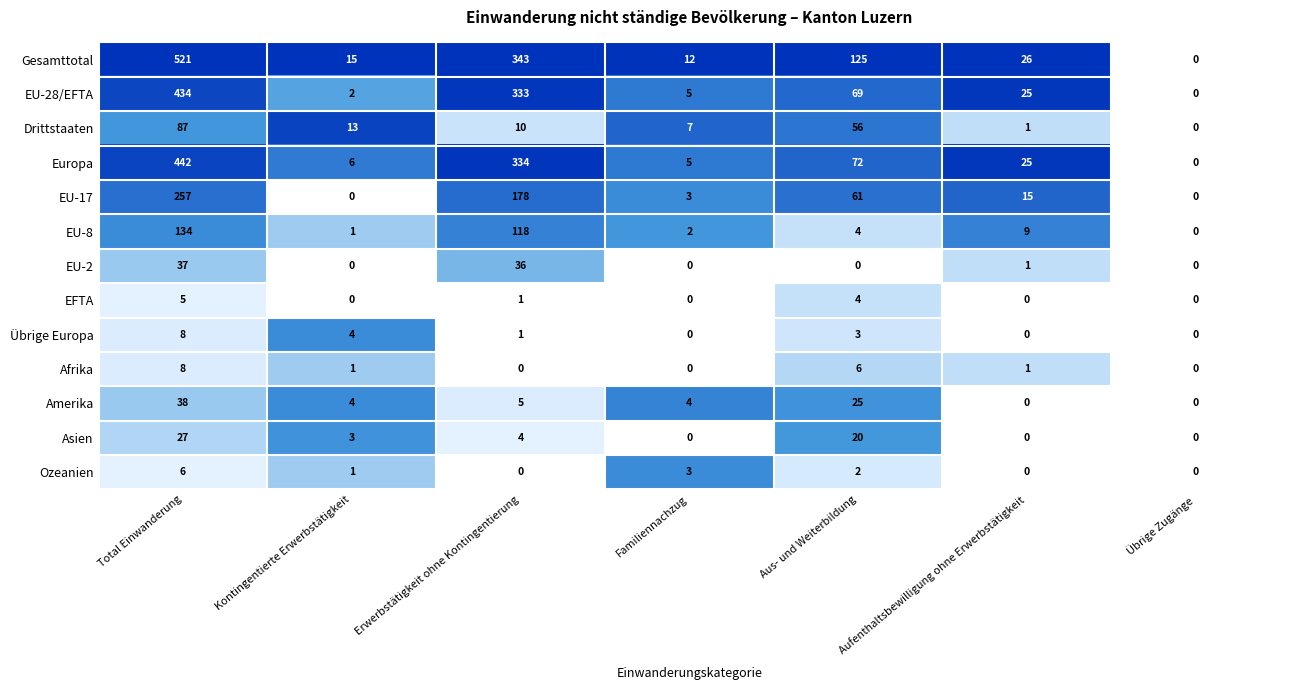

How many series are shown in this chart?

13